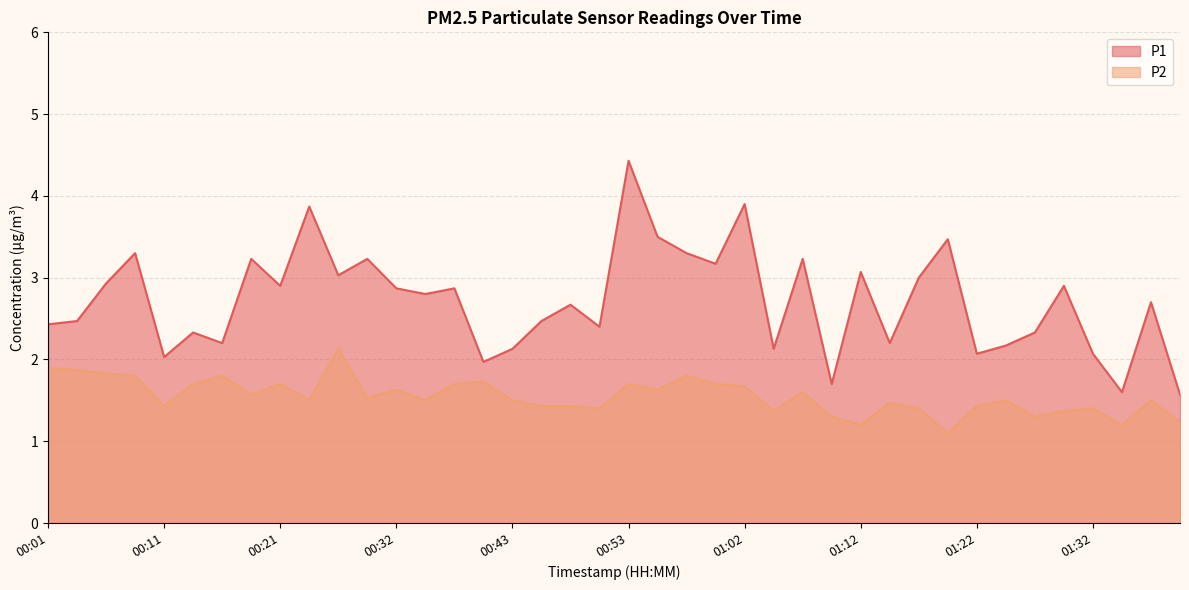

What are all the series names shown in the legend?

P1, P2